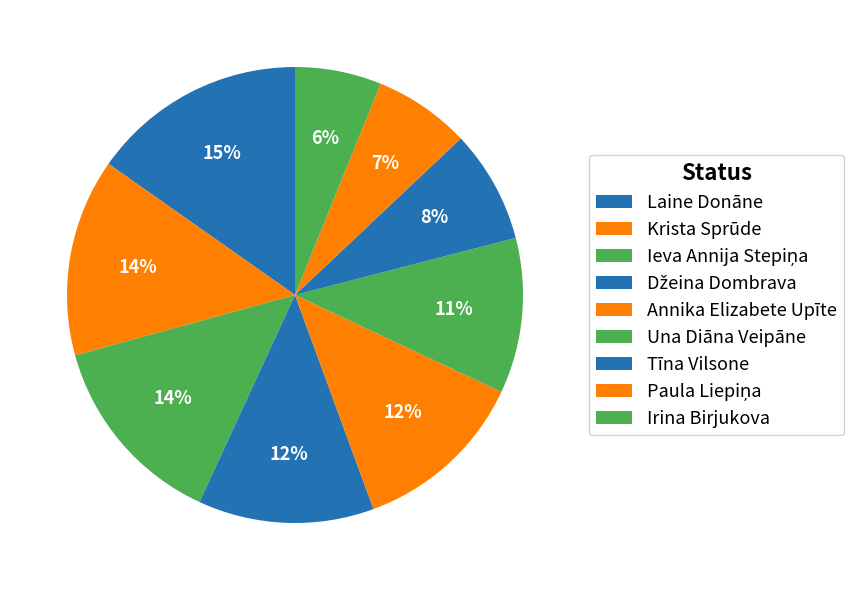

What is the ratio of the value at Laine Donāne to the value at Krista Sprūde?

1.1